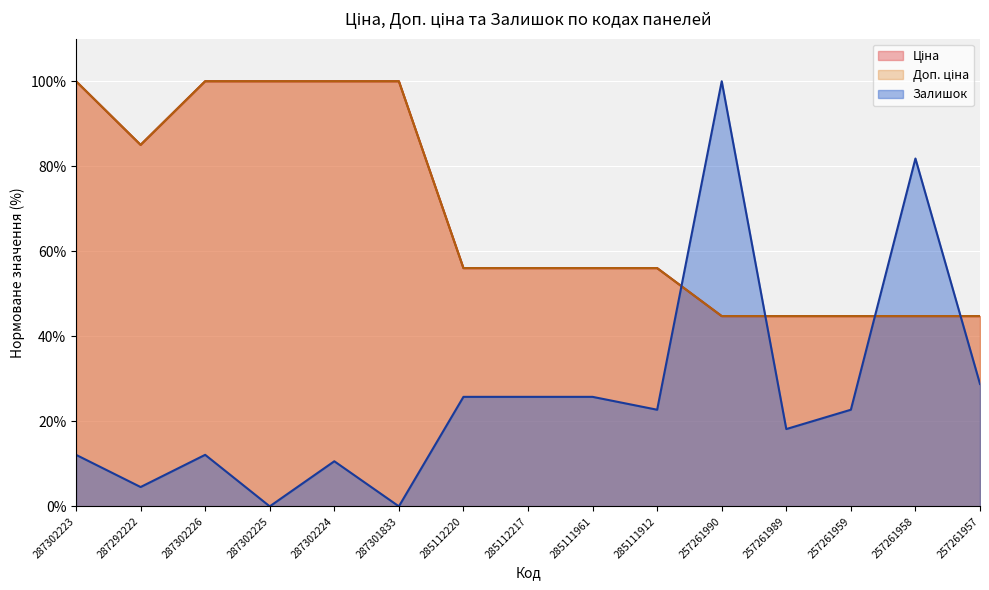

Where is Залишок nearest to the value 50?

257261957